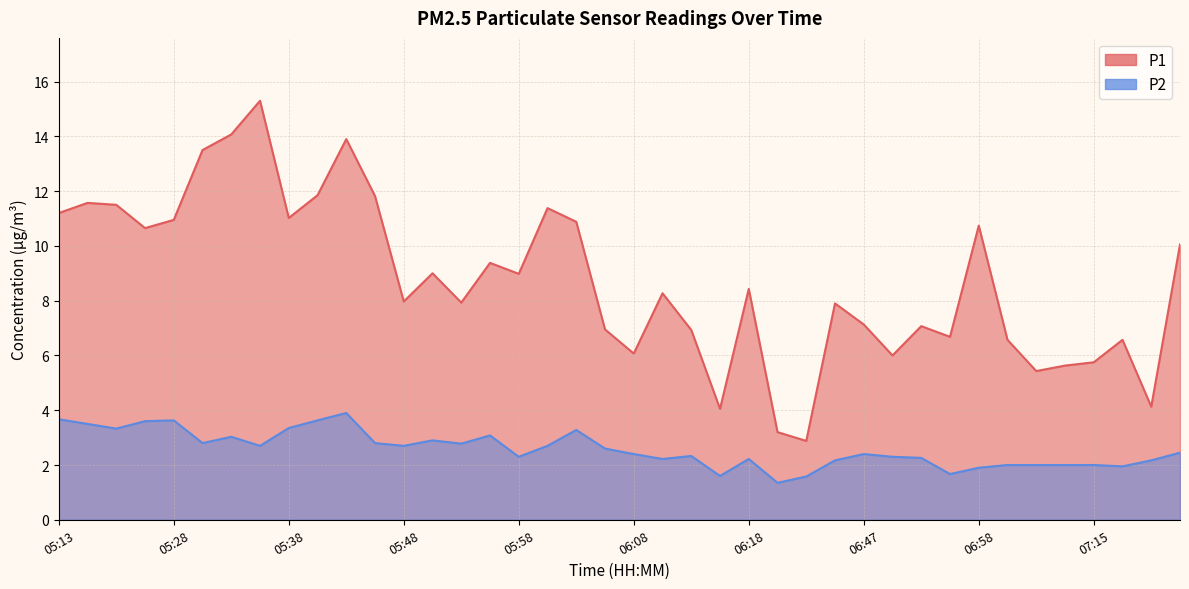

What is the difference between the maximum and minimum values in the P2 series?

2.5